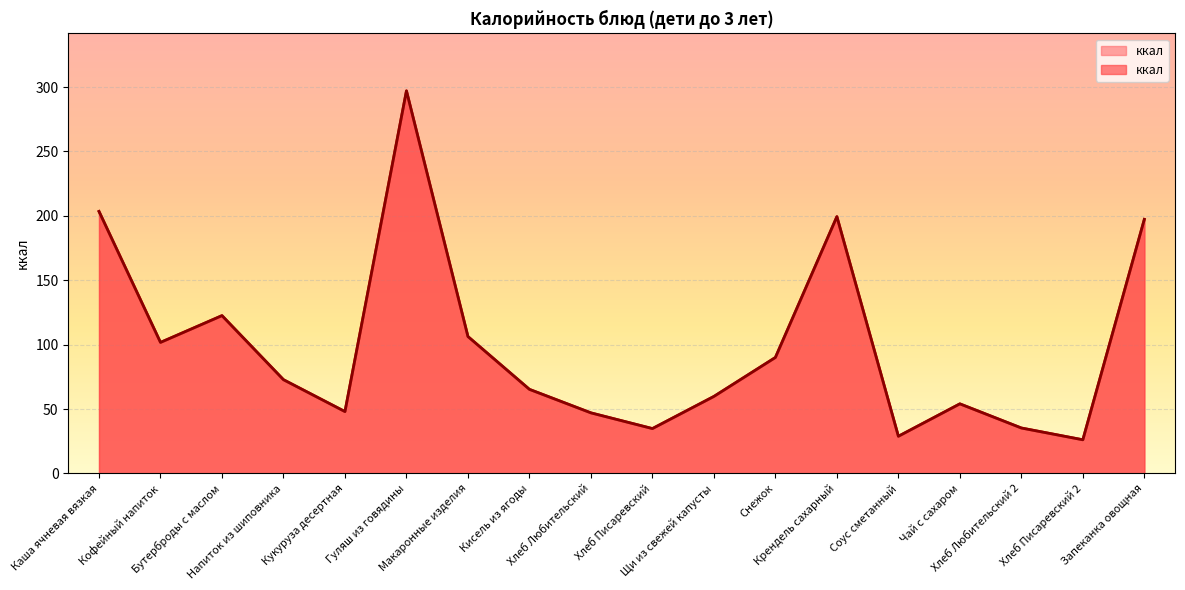

At which label is the value closest to 161?

Запеканка овощная